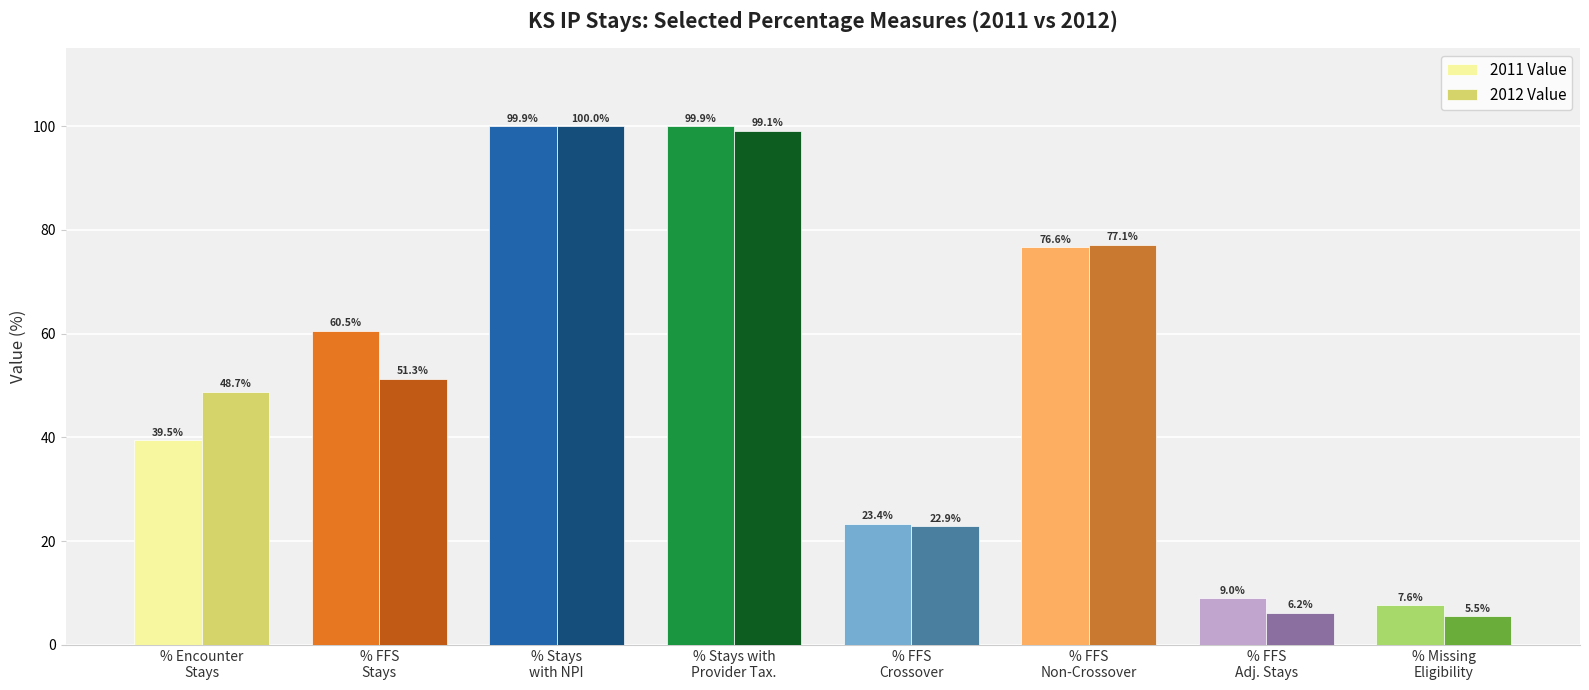

At which category is the sum across all series the highest?

% Stays
with NPI